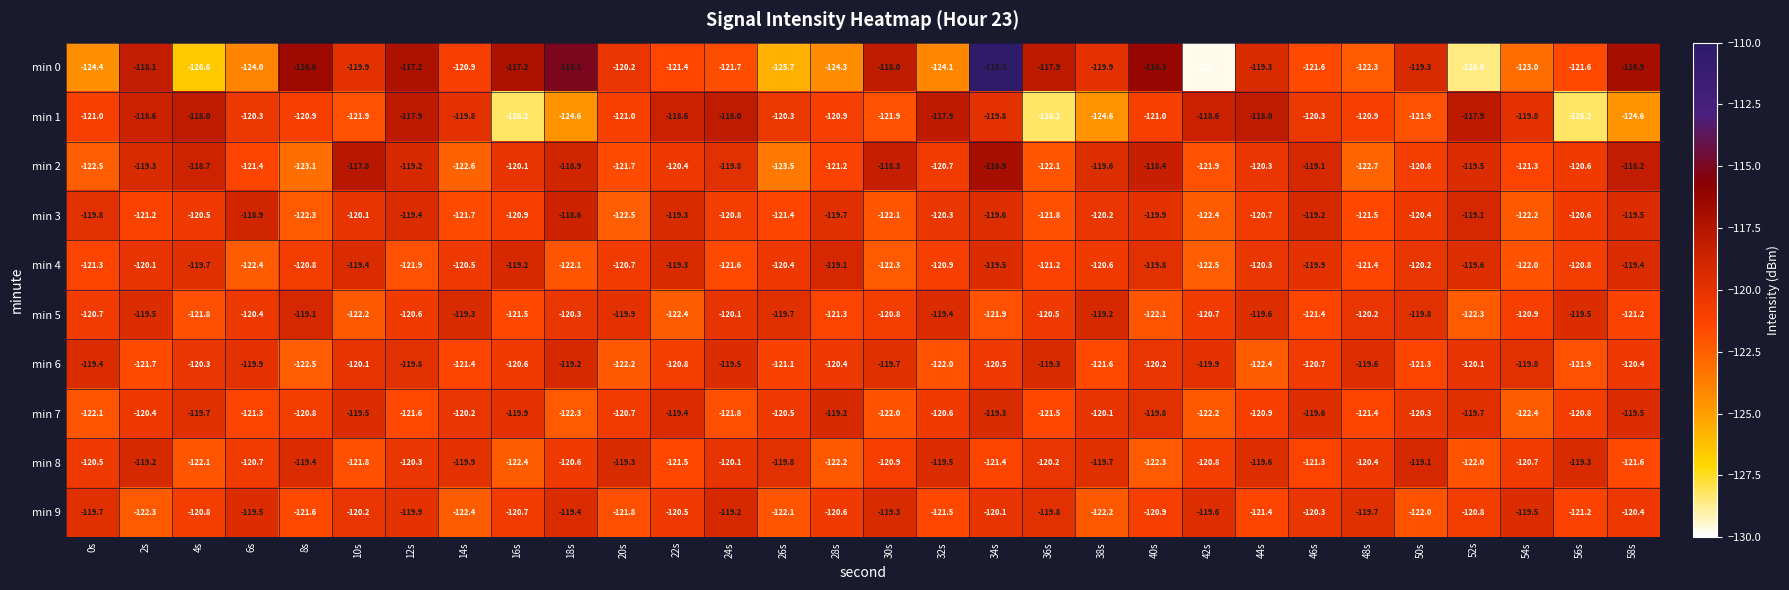

Which series has the largest total across all categories?

min 2